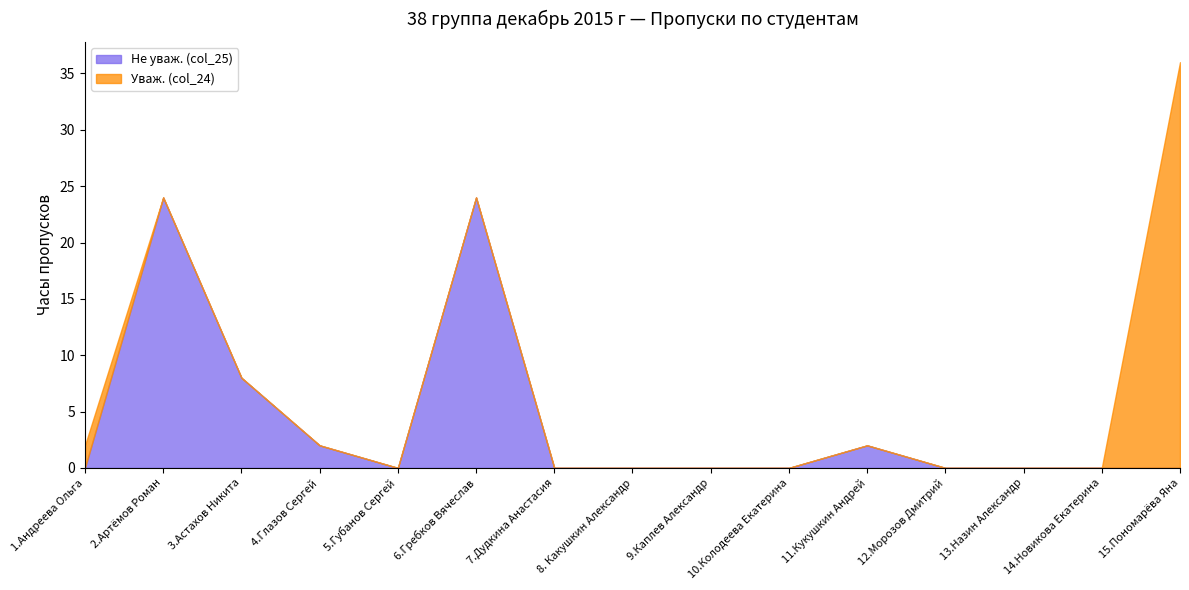

How many positive values does the Уваж. (col_24) series have?

2